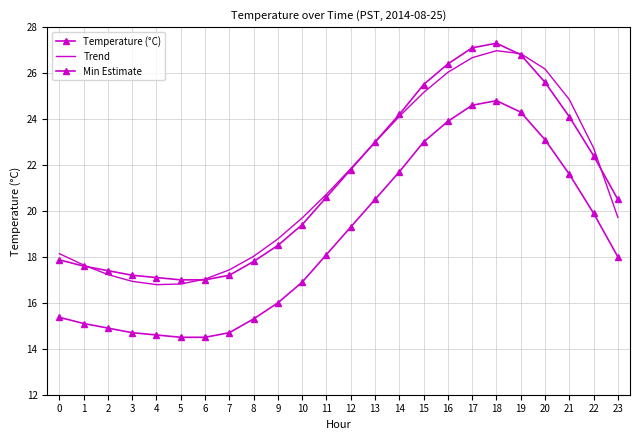

Rank the categories by Trend value from lowest to highest.

4, 5, 3, 6, 2, 7, 1, 8, 0, 9, 10, 23, 11, 12, 22, 13, 14, 21, 15, 16, 20, 17, 19, 18